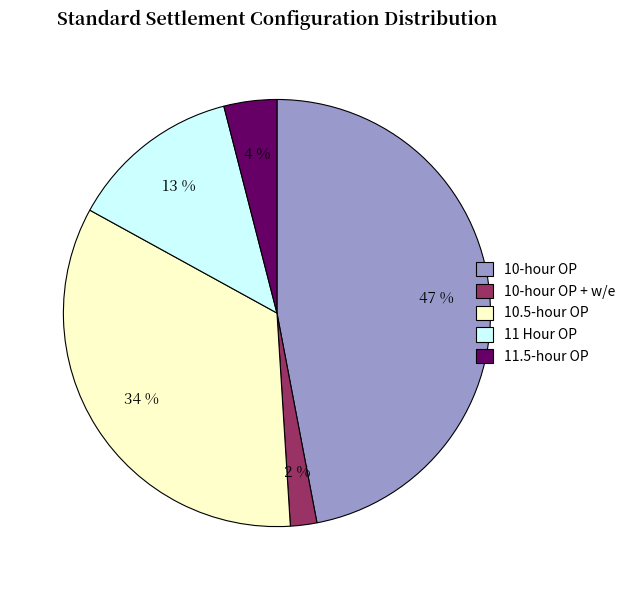

To the nearest percent, what is the difference between the largest and smallest slice percentages?

45%